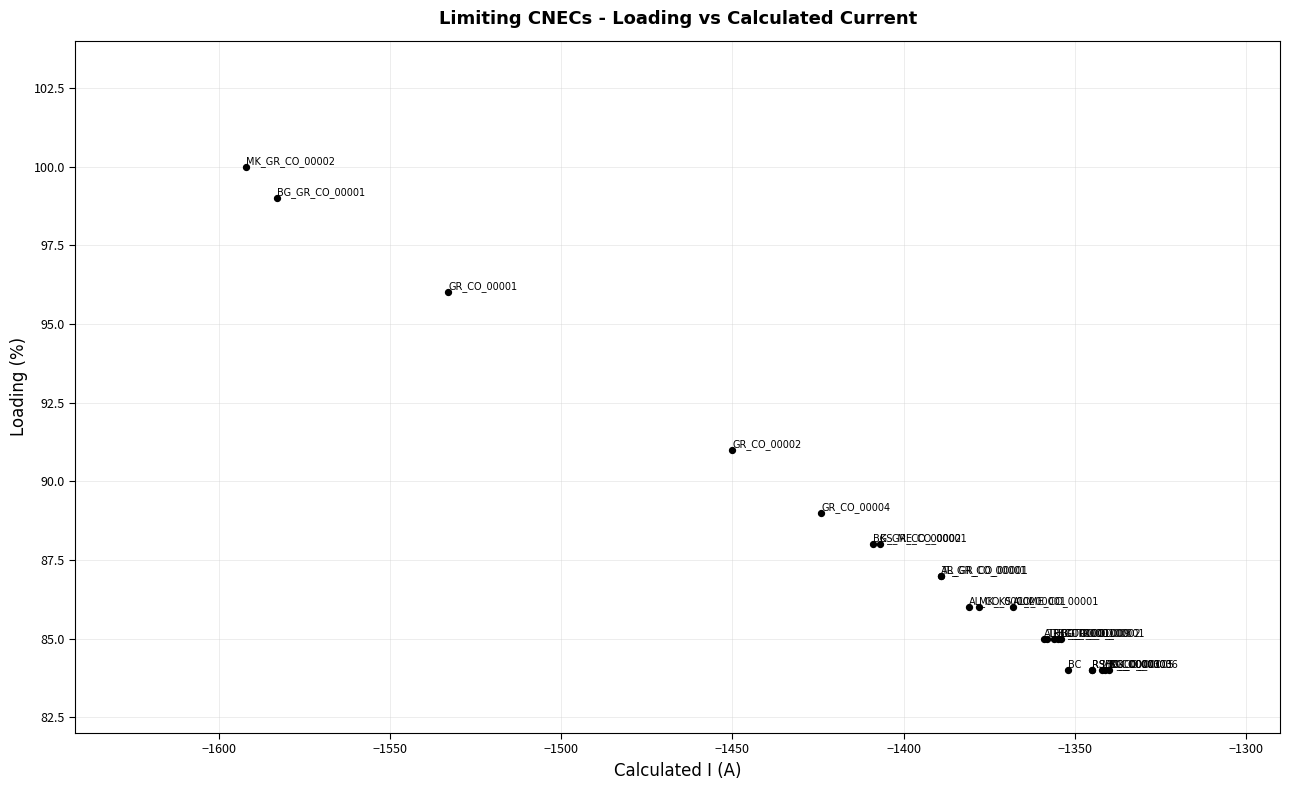

What Y value in the scatter plot is closest to 92?

91